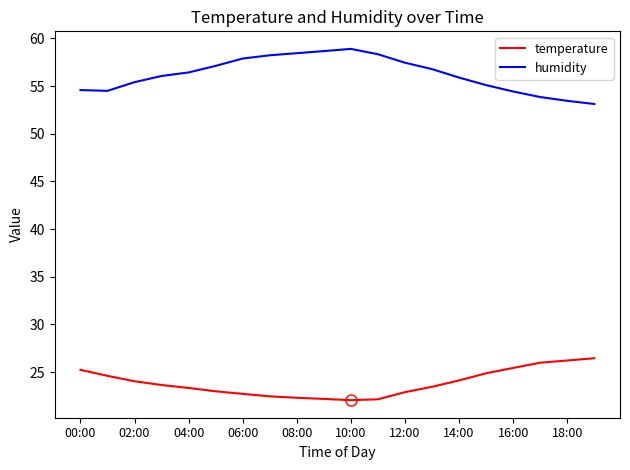

Does the chart display data point markers on the line(s)?

No